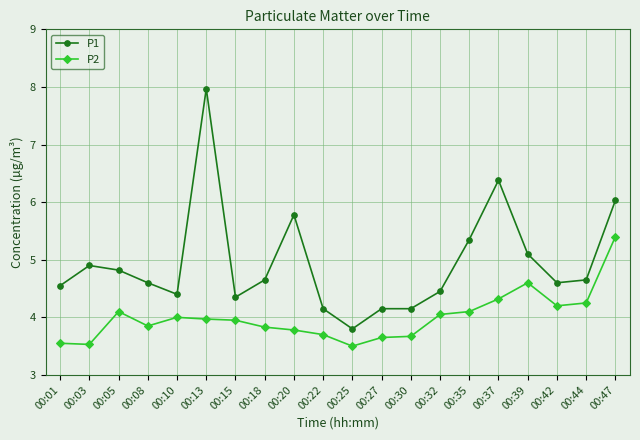

What is the difference between the highest and lowest values at 00:05?

0.7